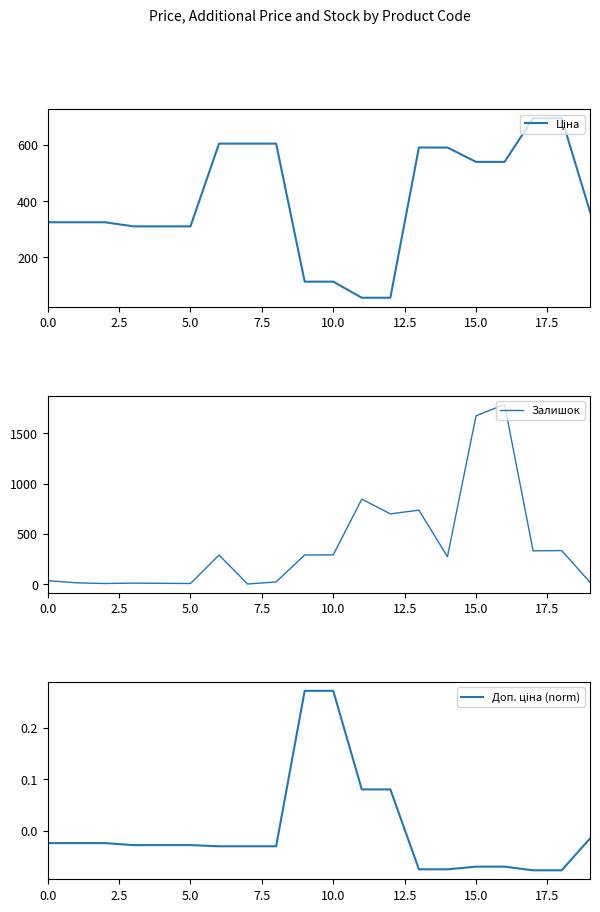

The value of Доп. ціна (norm) at 9 is 0.4. True or false?

False